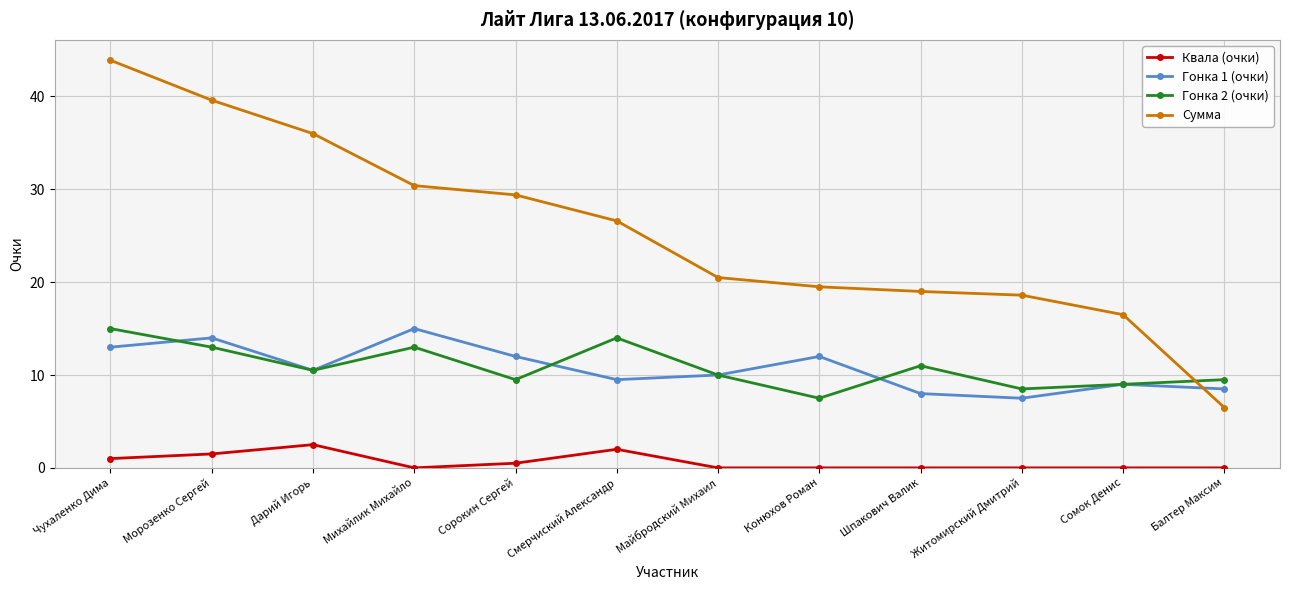

True or false: Гонка 1 (очки) and Сумма cross at least once.

True